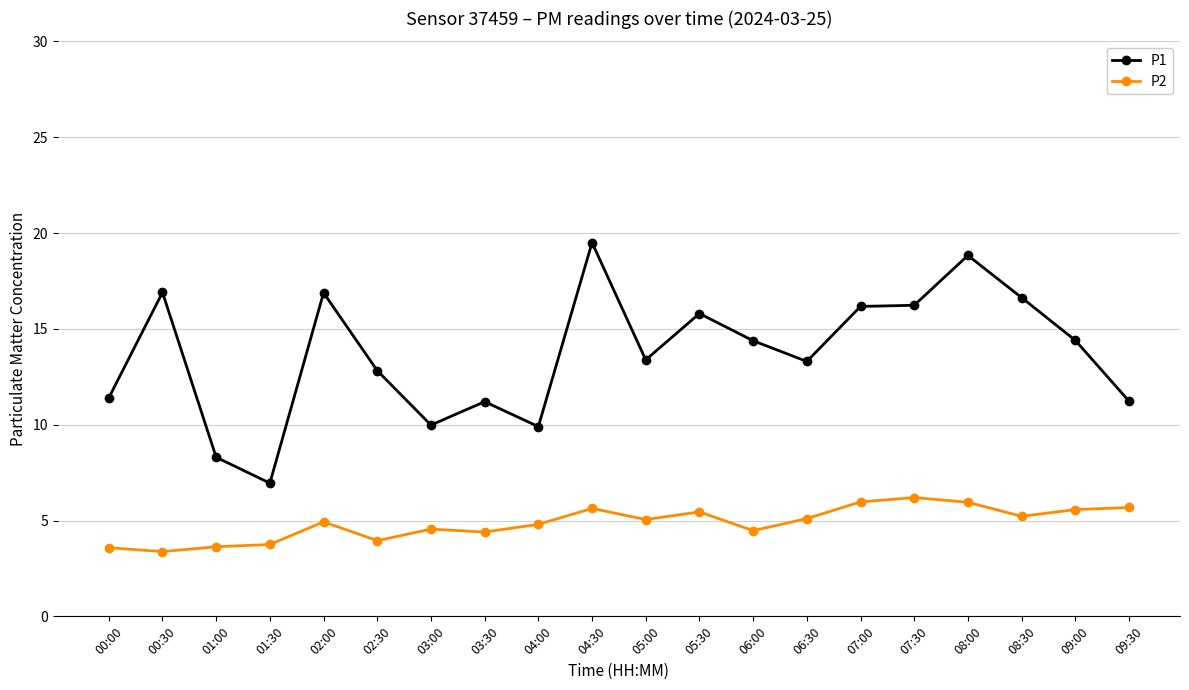

True or false: P2 has more than 0 interior local peaks.

True